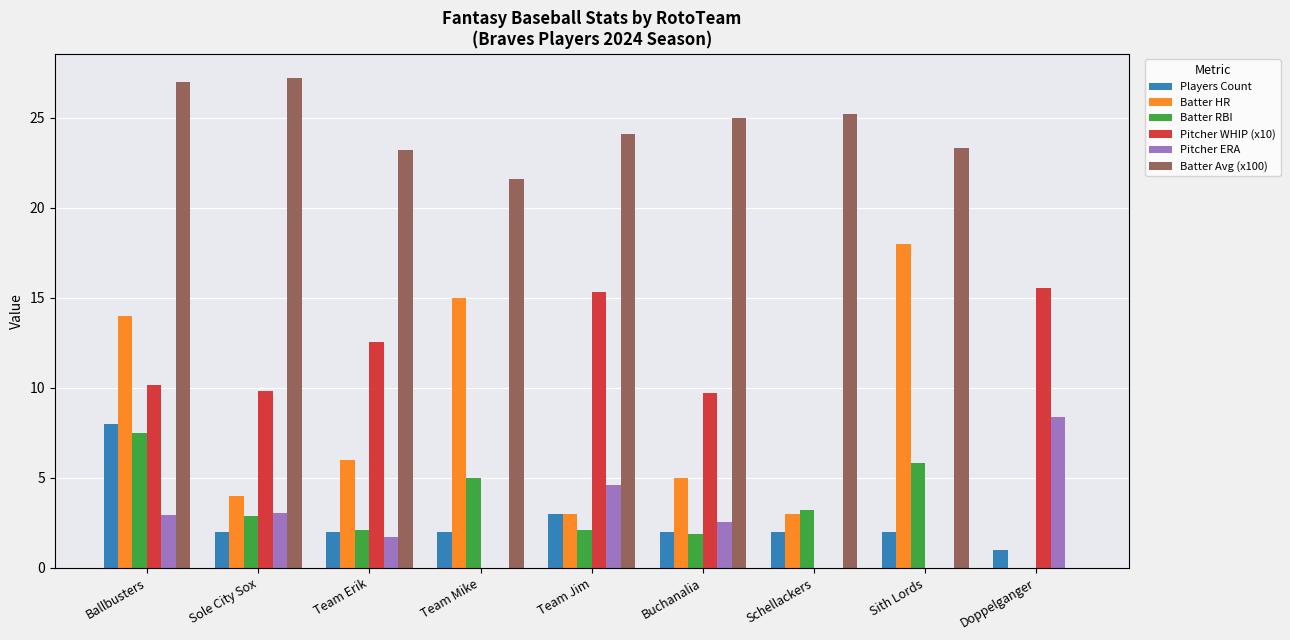

Is the value of Pitcher WHIP (x10) at Buchanalia greater than the value of Batter HR at Team Erik?

Yes